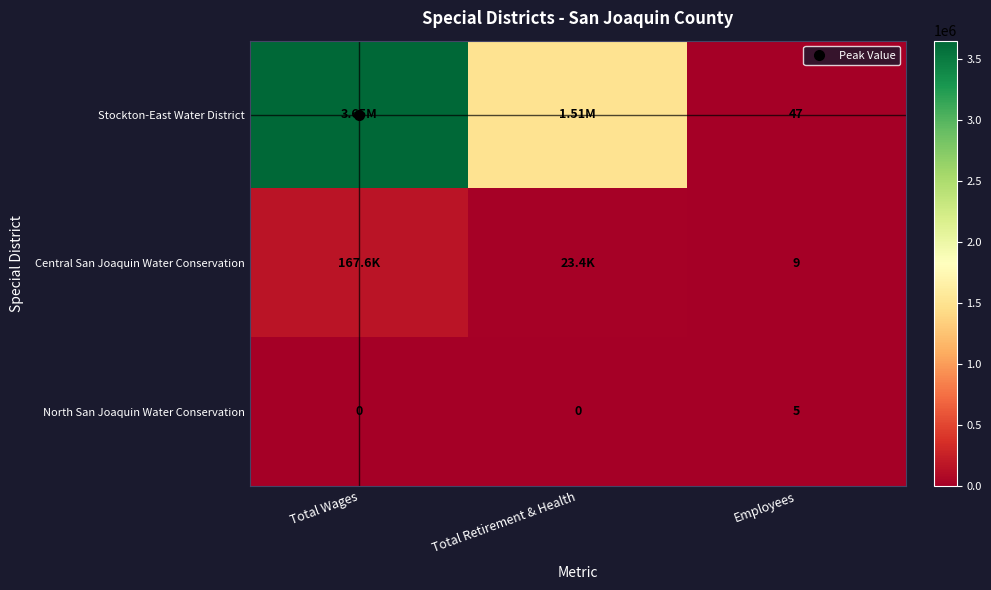

What is the difference between the Stockton-East Water District values at Total Retirement & Health and Total Wages?

2142739